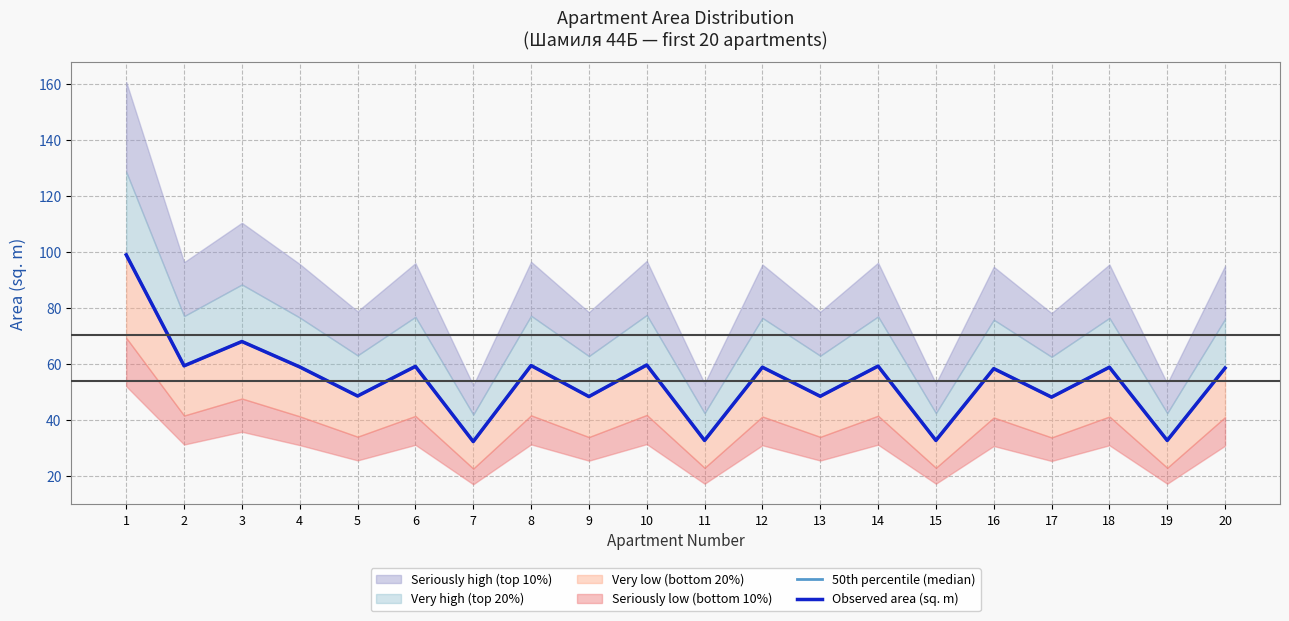

How many categories are shown in the chart?

20